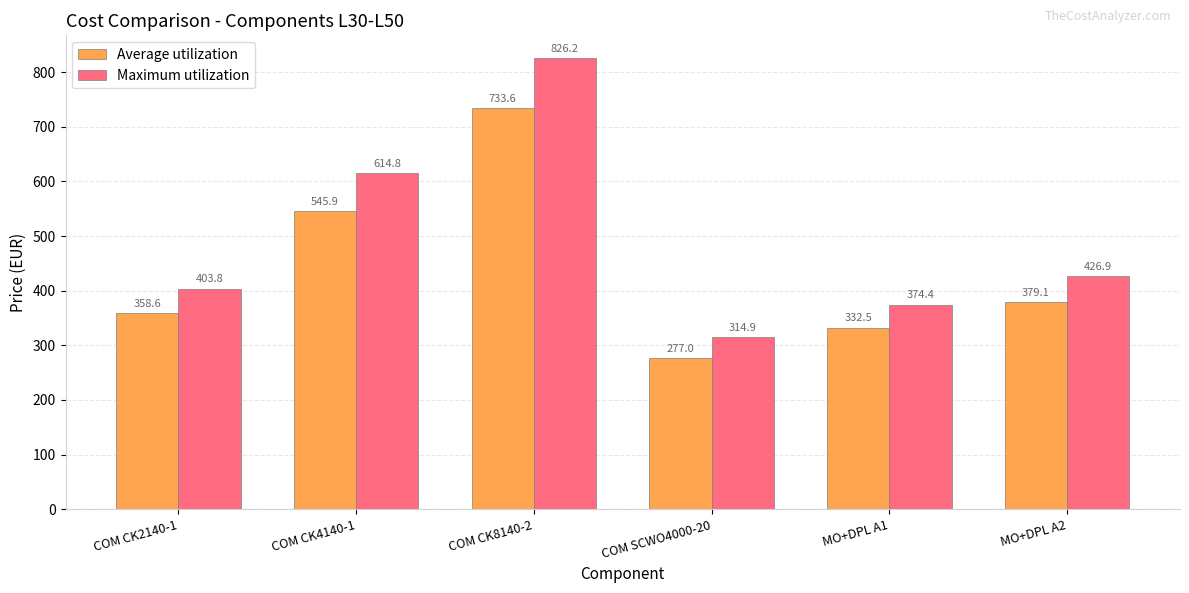

Reading left to right, list all the values displayed in this chart.

Average utilization: COM CK2140-1=358.6	COM CK4140-1=545.9	COM CK8140-2=733.6	COM SCWO4000-20=277.0	MO+DPL A1=332.5	MO+DPL A2=379.1
Maximum utilization: COM CK2140-1=403.8	COM CK4140-1=614.8	COM CK8140-2=826.2	COM SCWO4000-20=314.9	MO+DPL A1=374.4	MO+DPL A2=426.9